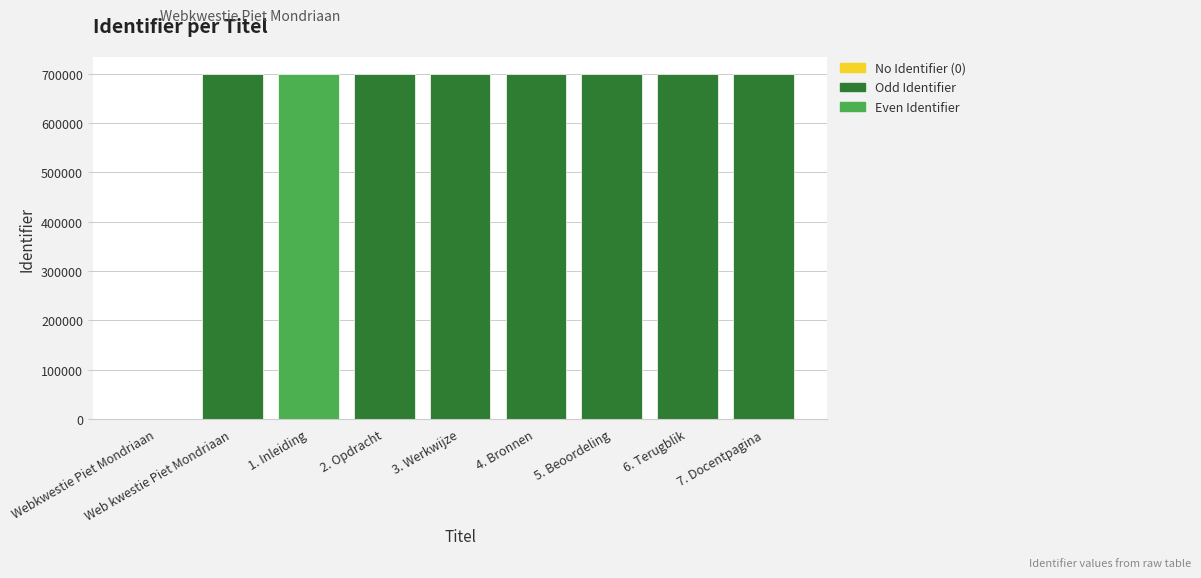

What is the sum of all values?

5588429